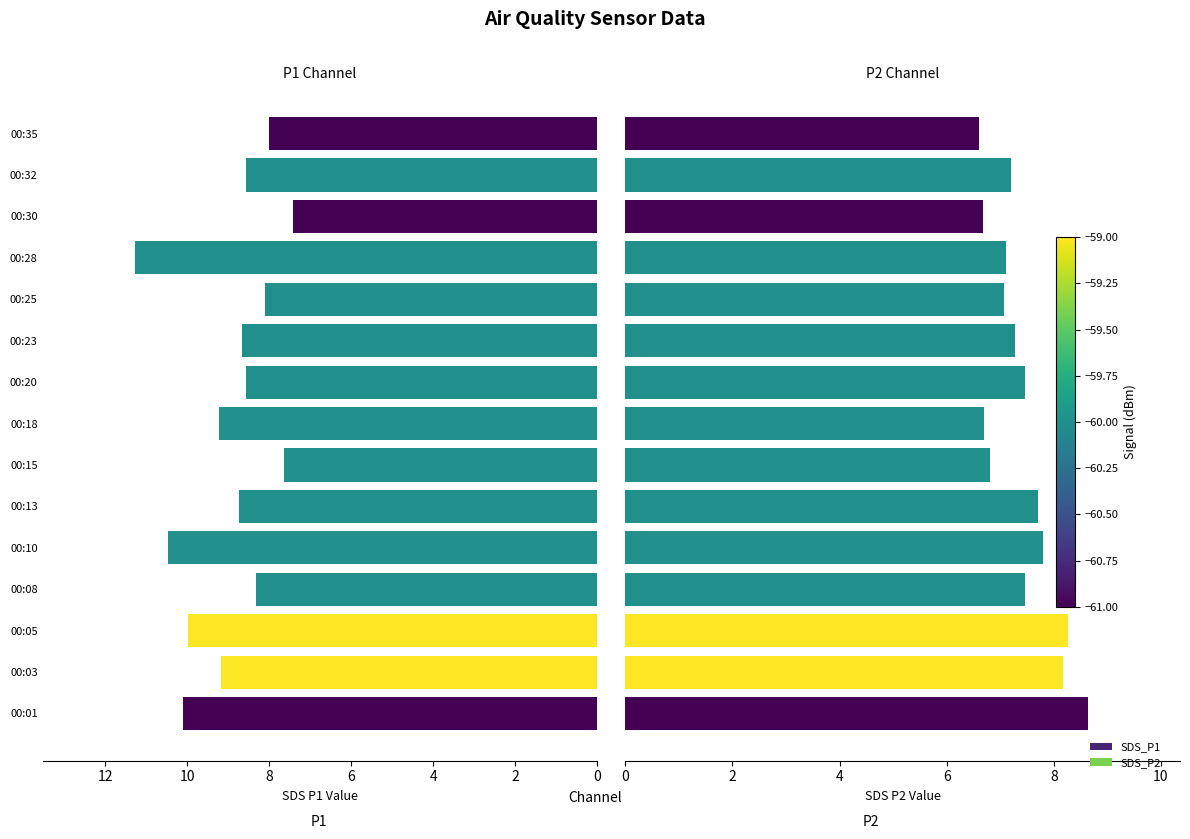

What is the highest value of the SDS_P1 series?

11.3